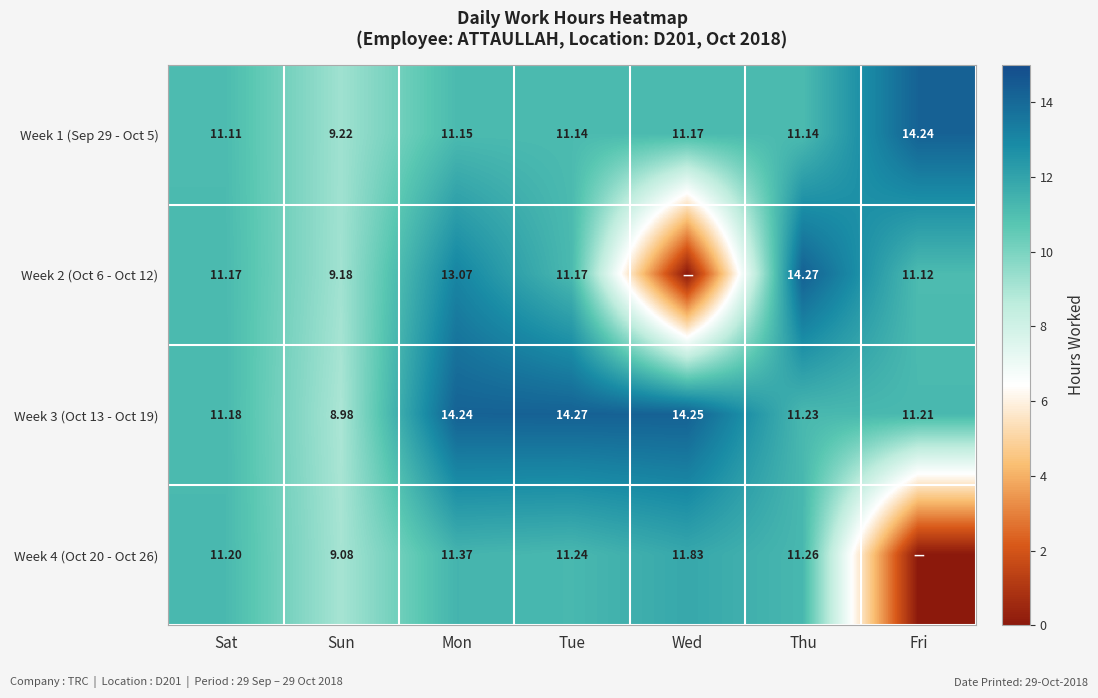

Is the value of Week 1 (Sep 29 - Oct 5) at Sat greater than the value of Week 3 (Oct 13 - Oct 19) at Thu?

No